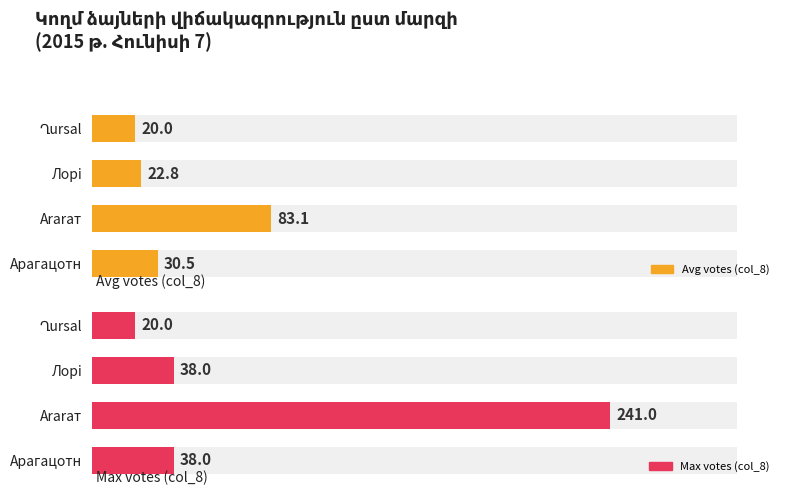

Is it true that Avg votes (col_8) equals 24.9 at Аrarат?

False